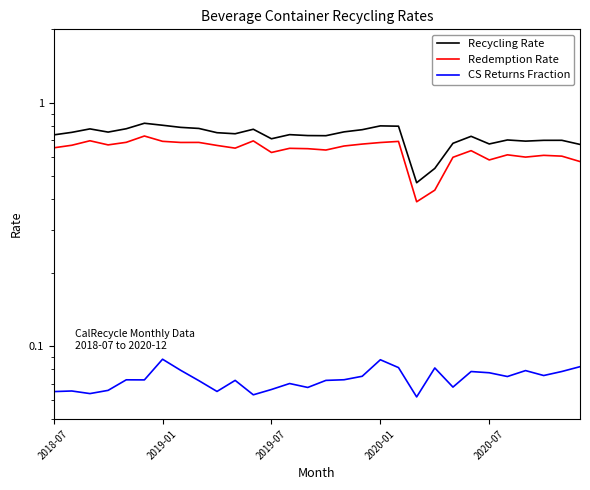

Reading left to right, what are all the values shown in this chart?

Recycling Rate: 0.7	0.8	0.8	0.8	0.8	0.8	0.8	0.8	0.8	0.8	0.7	0.8	0.7	0.7	0.7	0.7	0.8	0.8	0.8	0.8	0.5	0.5	0.7	0.7	0.7	0.7	0.7	0.7	0.7	0.7
Redemption Rate: 0.7	0.7	0.7	0.7	0.7	0.7	0.7	0.7	0.7	0.7	0.6	0.7	0.6	0.6	0.6	0.6	0.7	0.7	0.7	0.7	0.4	0.4	0.6	0.6	0.6	0.6	0.6	0.6	0.6	0.6
CS Returns Fraction: 0.1	0.1	0.1	0.1	0.1	0.1	0.1	0.1	0.1	0.1	0.1	0.1	0.1	0.1	0.1	0.1	0.1	0.1	0.1	0.1	0.1	0.1	0.1	0.1	0.1	0.1	0.1	0.1	0.1	0.1